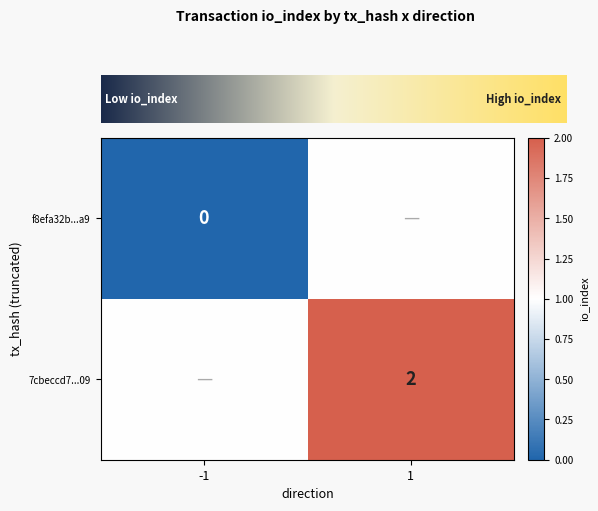

The 7cbeccd7...09 series shows 1 at 1. True or false?

False